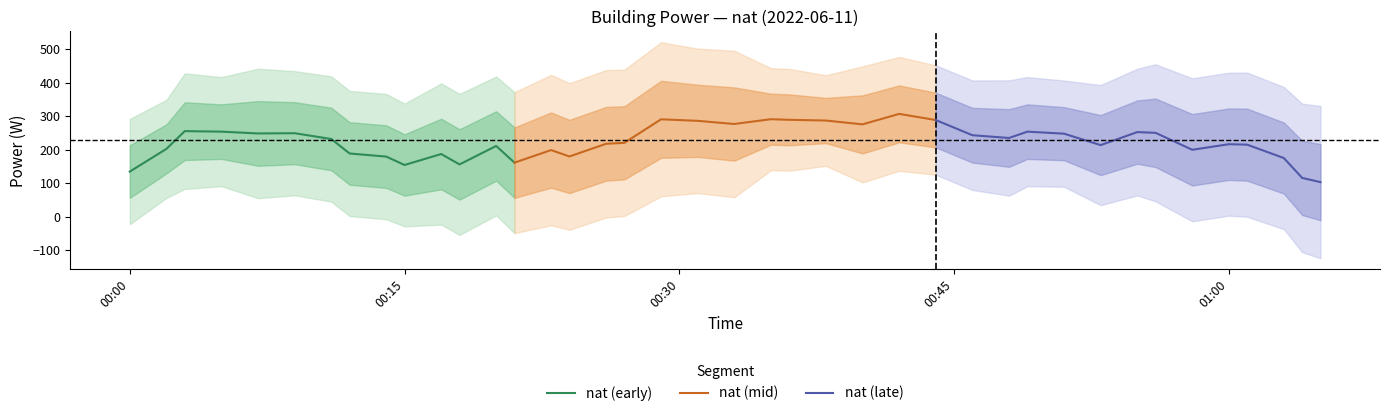

Which category has the lowest value in the nat (early) series?

00:00